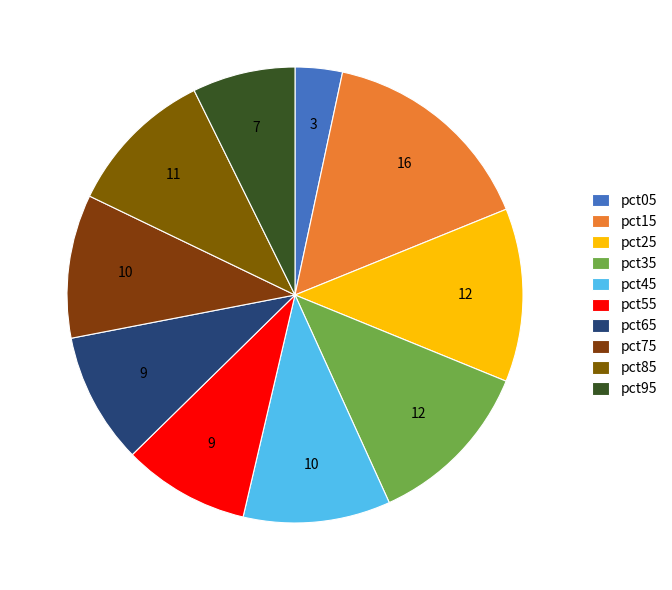

How many slices are in this pie chart?

10